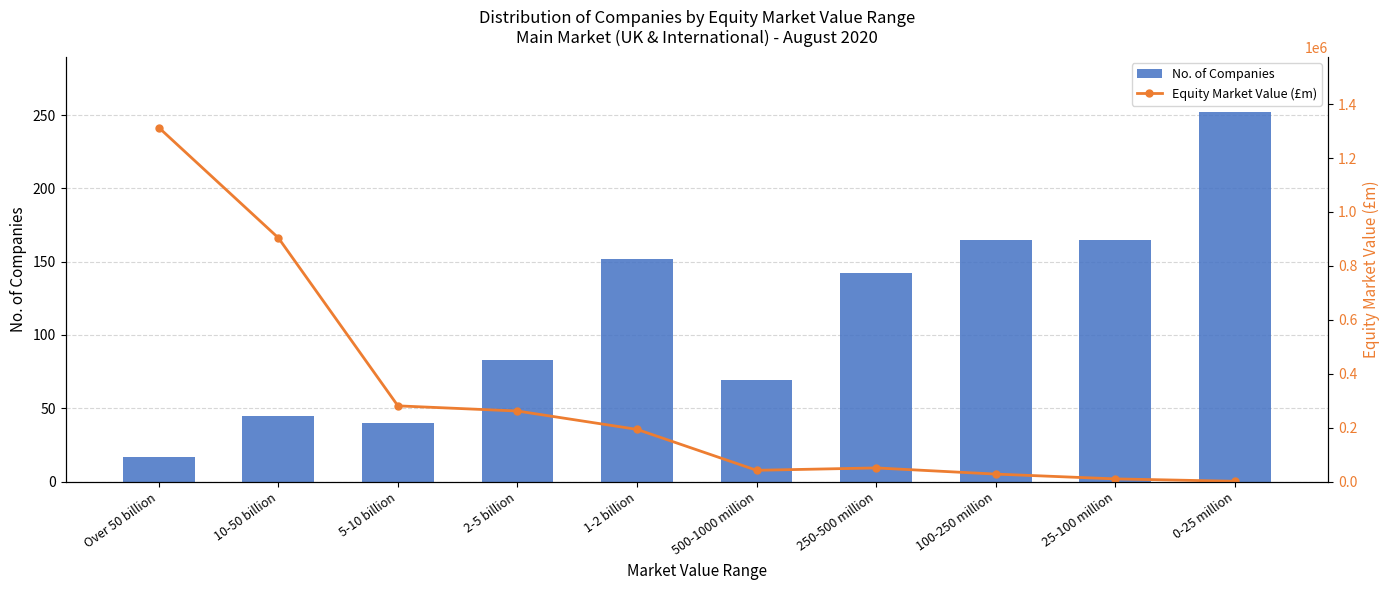

What is the total value across all series at 500-1000 million?

41915.7